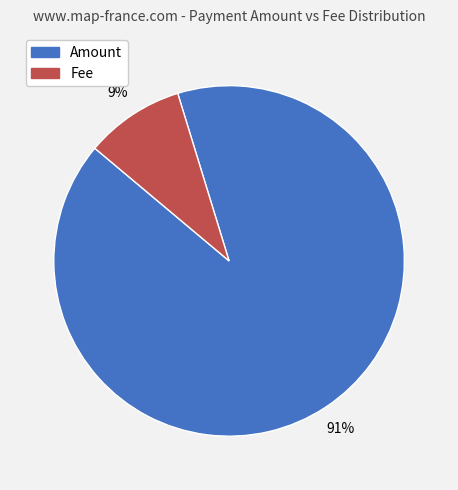

Does Amount represent more than half of the total?

Yes